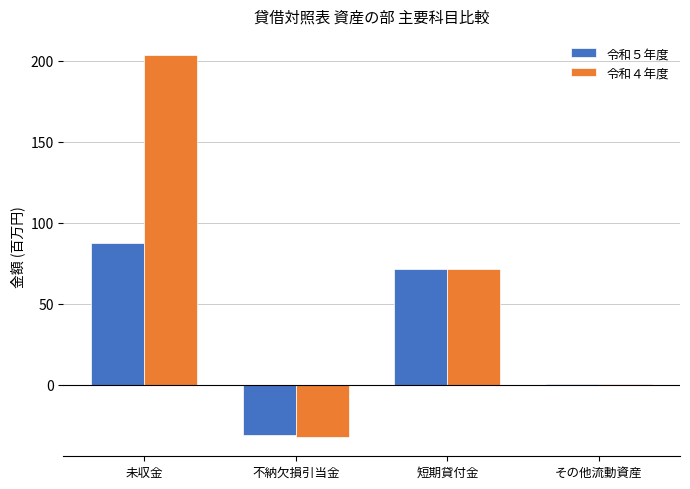

Are the bars grouped side by side (vs. stacked)?

Yes